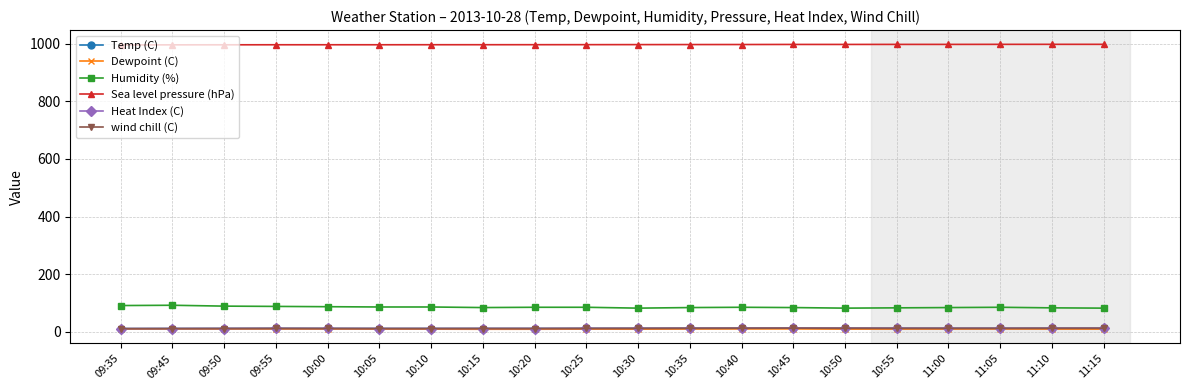

At which label is Humidity (%) closest to 87?

10:00